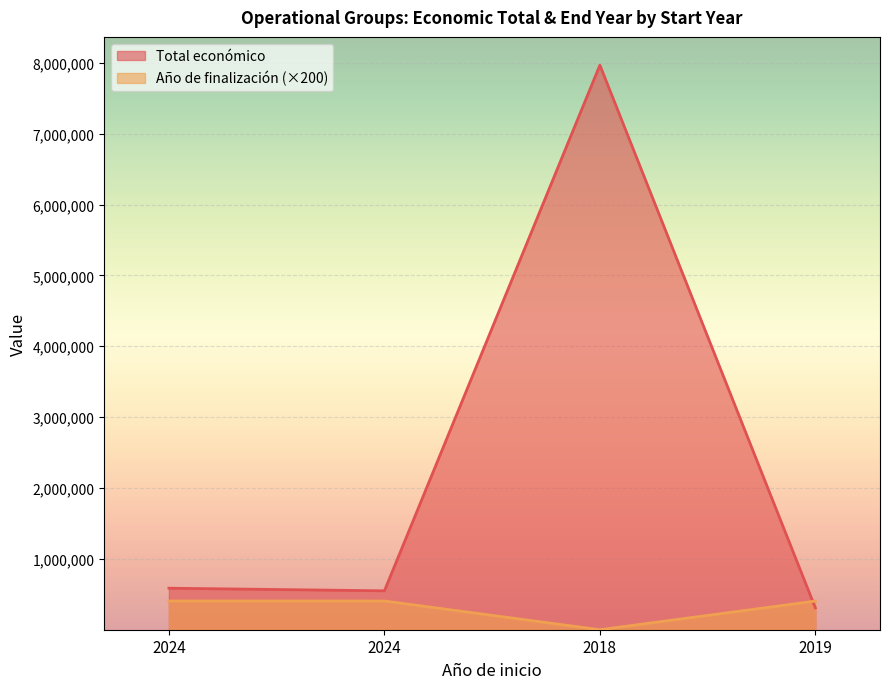

How many lines are shown in the chart?

2